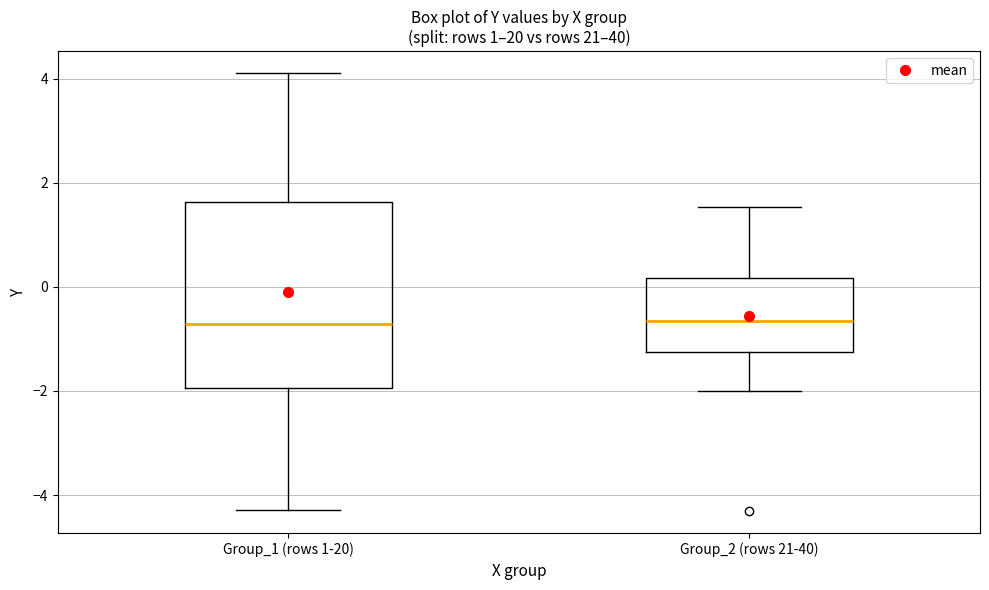

Where is the upper edge of the box for Group_2 (rows 21-40) on the y-axis? The values are not printed on the chart, so give them approximately, as read against the axis.

0.2